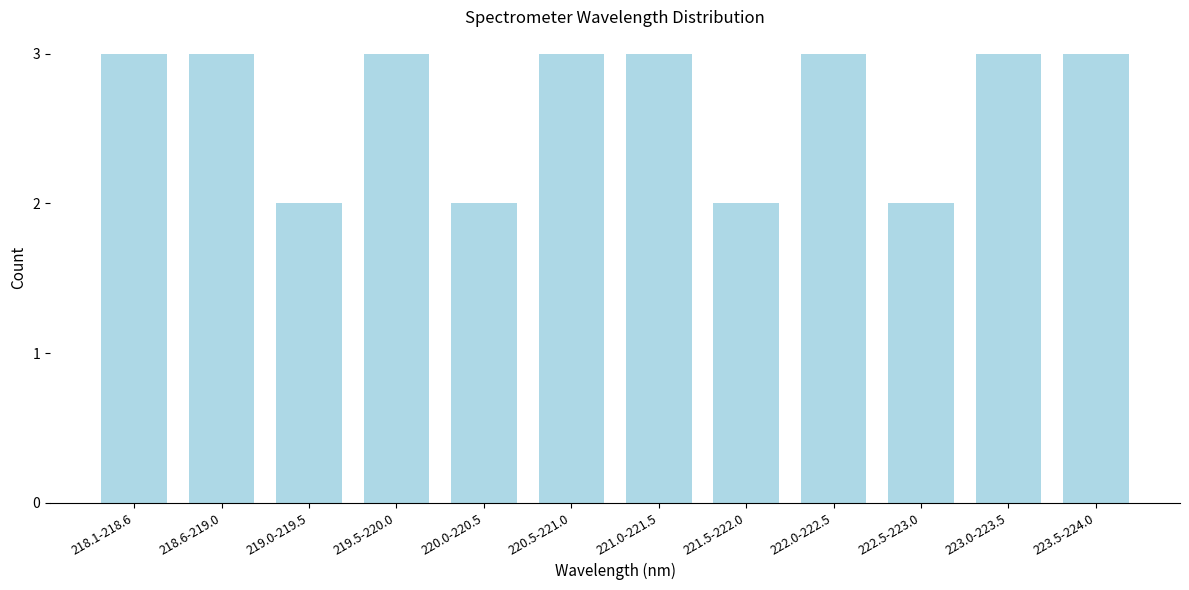

Reading left to right, what are all the values shown in this chart?

218.1-218.6=3	218.6-219.0=3	219.0-219.5=2	219.5-220.0=3	220.0-220.5=2	220.5-221.0=3	221.0-221.5=3	221.5-222.0=2	222.0-222.5=3	222.5-223.0=2	223.0-223.5=3	223.5-224.0=3